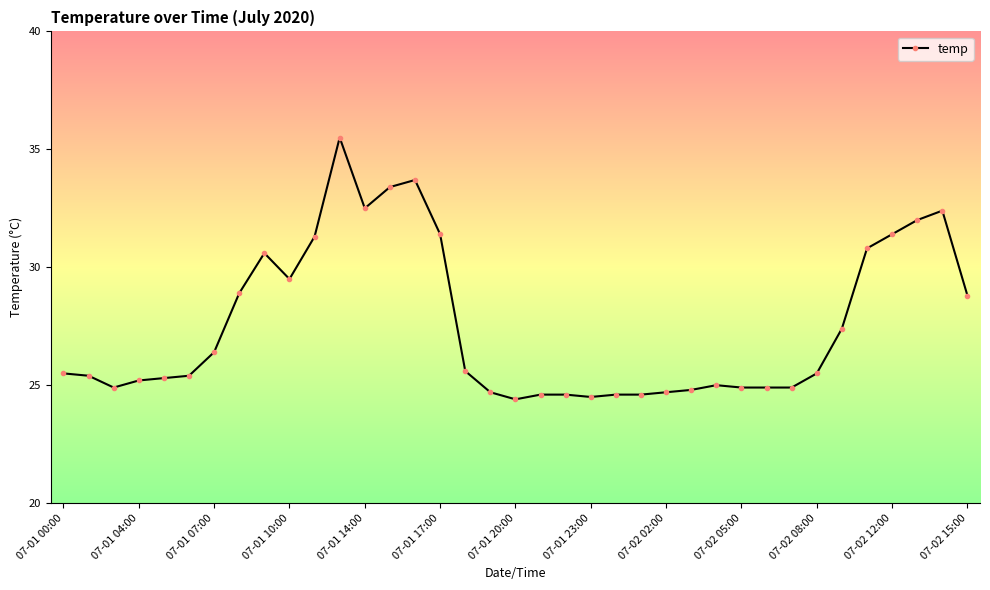

What is the sum of all values?

1020.0